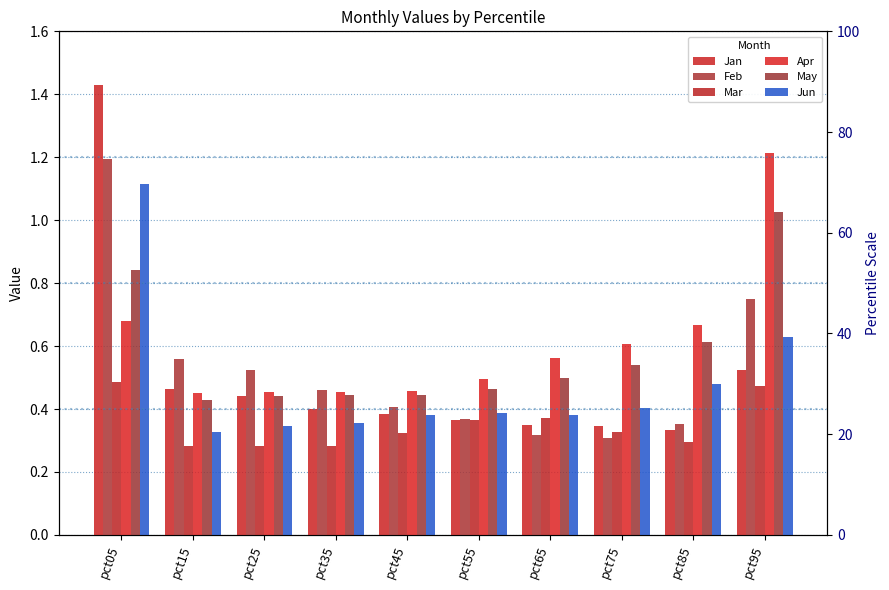

How many distinct data groups are displayed?

6